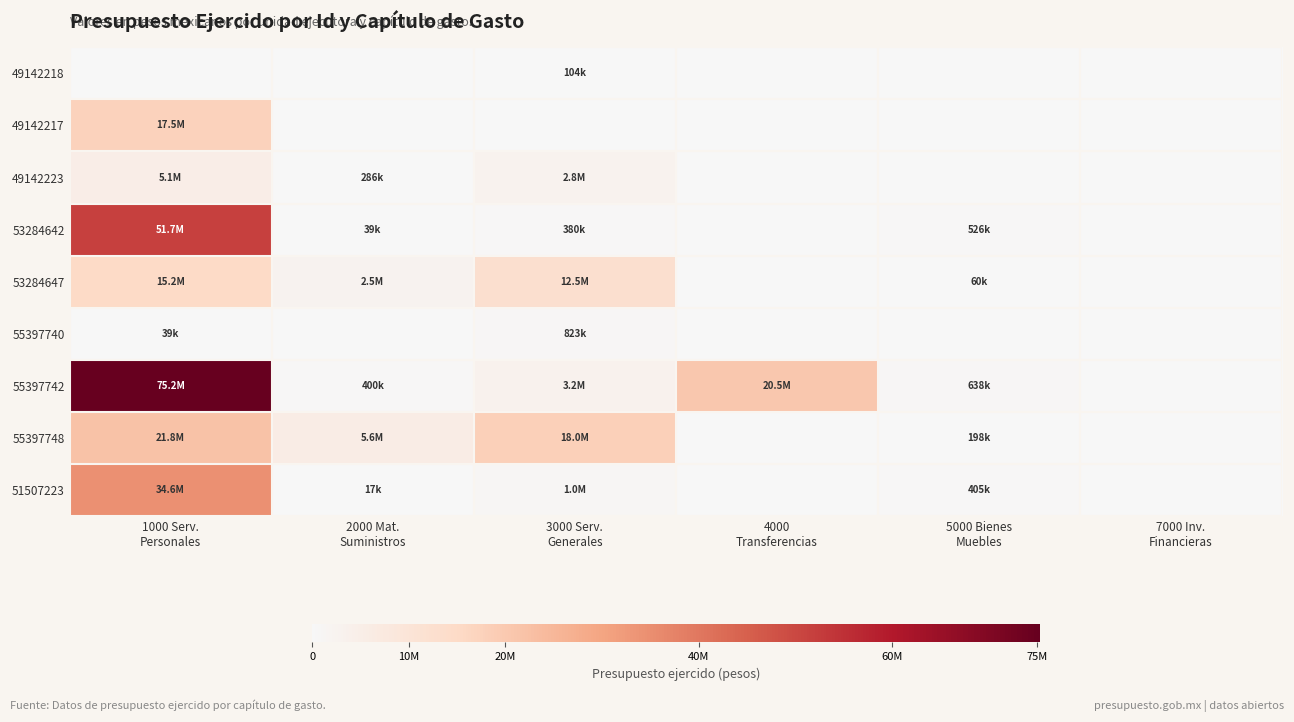

Reading right to left, list all the values displayed in this chart.

49142218: 7000 Inv.
Financieras=0.0	5000 Bienes
Muebles=0.0	4000
Transferencias=0.0	3000 Serv.
Generales=104413.4	2000 Mat.
Suministros=0.0	1000 Serv.
Personales=0.0
49142217: 7000 Inv.
Financieras=0.0	5000 Bienes
Muebles=0.0	4000
Transferencias=0.0	3000 Serv.
Generales=0.0	2000 Mat.
Suministros=0.0	1000 Serv.
Personales=17477583.9
49142223: 7000 Inv.
Financieras=0.0	5000 Bienes
Muebles=0.0	4000
Transferencias=0.0	3000 Serv.
Generales=2817938.9	2000 Mat.
Suministros=286319.0	1000 Serv.
Personales=5083582.5
53284642: 7000 Inv.
Financieras=0.0	5000 Bienes
Muebles=526497.7	4000
Transferencias=0.0	3000 Serv.
Generales=380061.4	2000 Mat.
Suministros=39194.8	1000 Serv.
Personales=51664396.6
53284647: 7000 Inv.
Financieras=0.0	5000 Bienes
Muebles=59934.5	4000
Transferencias=0.0	3000 Serv.
Generales=12546974.8	2000 Mat.
Suministros=2514443.5	1000 Serv.
Personales=15221785.3
55397740: 7000 Inv.
Financieras=0.0	5000 Bienes
Muebles=0.0	4000
Transferencias=0.0	3000 Serv.
Generales=823442.1	2000 Mat.
Suministros=0.0	1000 Serv.
Personales=39194.8
55397742: 7000 Inv.
Financieras=0.0	5000 Bienes
Muebles=638191.7	4000
Transferencias=20500000.0	3000 Serv.
Generales=3185401.1	2000 Mat.
Suministros=400137.6	1000 Serv.
Personales=75231470.9
55397748: 7000 Inv.
Financieras=0.0	5000 Bienes
Muebles=197655.2	4000
Transferencias=0.0	3000 Serv.
Generales=18048447.3	2000 Mat.
Suministros=5630903.0	1000 Serv.
Personales=21757128.8
51507223: 7000 Inv.
Financieras=0.0	5000 Bienes
Muebles=405380.9	4000
Transferencias=0.0	3000 Serv.
Generales=1032712.0	2000 Mat.
Suministros=16558.5	1000 Serv.
Personales=34646708.6